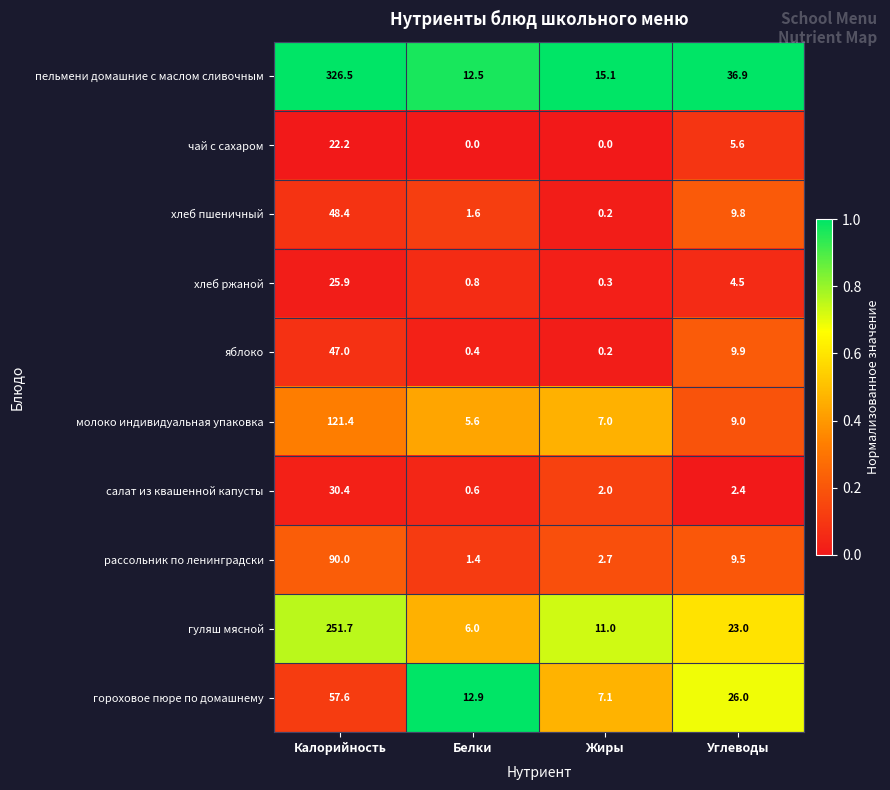

Which category has the lowest value in the гороховое пюре по домашнему series?

Жиры